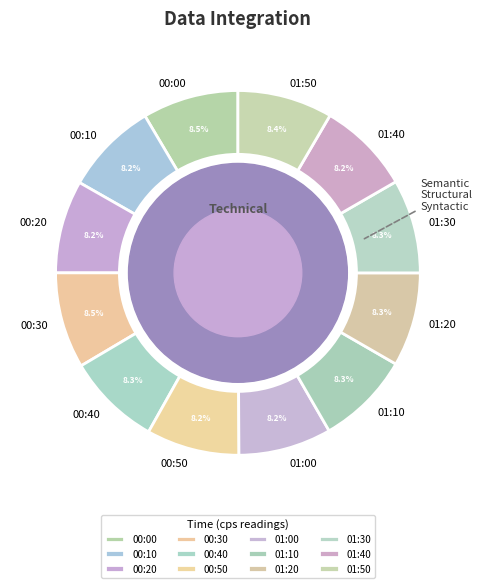

To the nearest percent, what is the combined percentage of 00:10 and 01:20?

17%